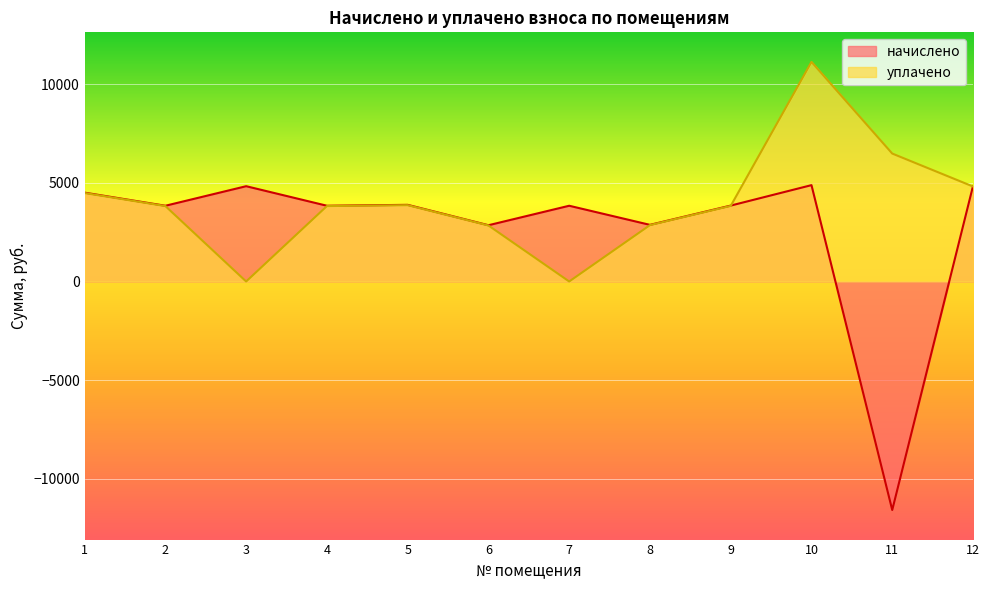

How many values in начислено are above zero?

11